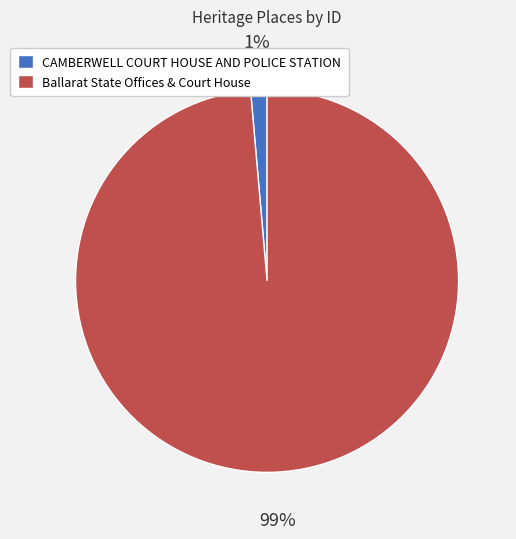

Is it true that Ballarat State Offices & Court House is 99% of the pie?

True